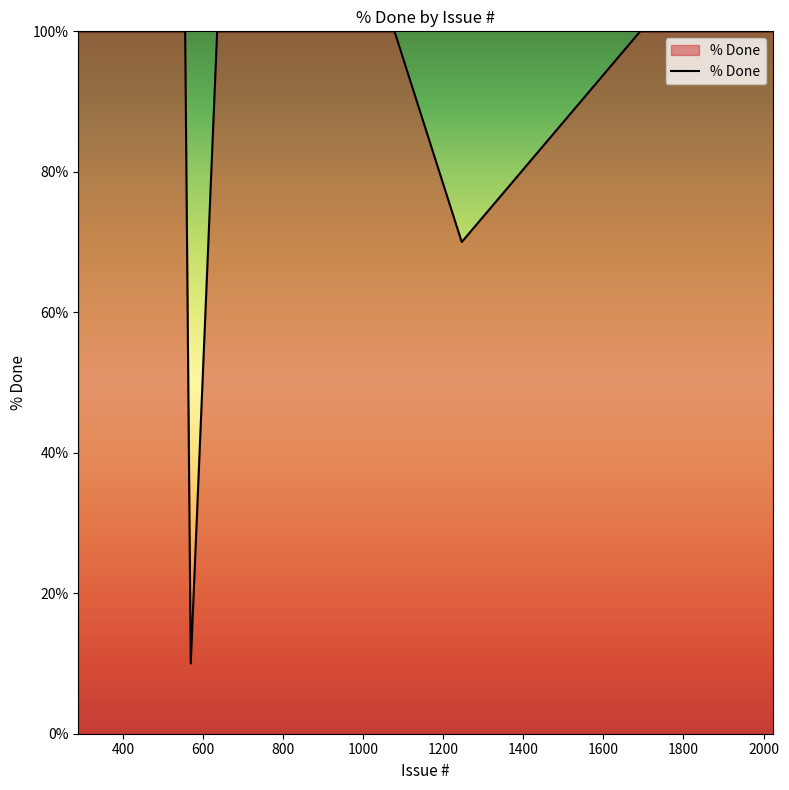

What is the greatest value displayed?

100